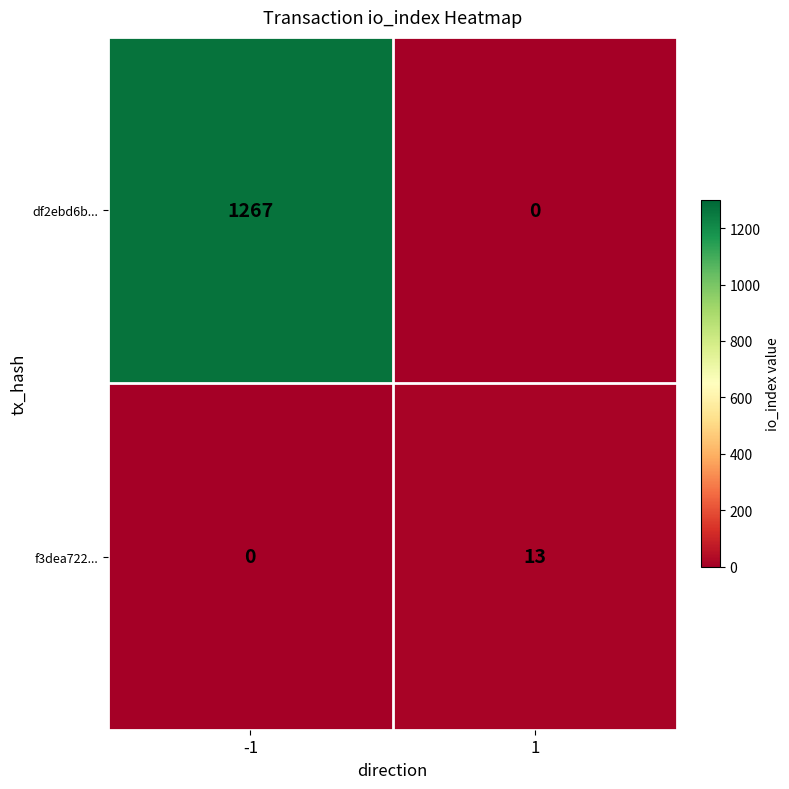

List the series in order of their peak value, lowest first.

f3dea722..., df2ebd6b...